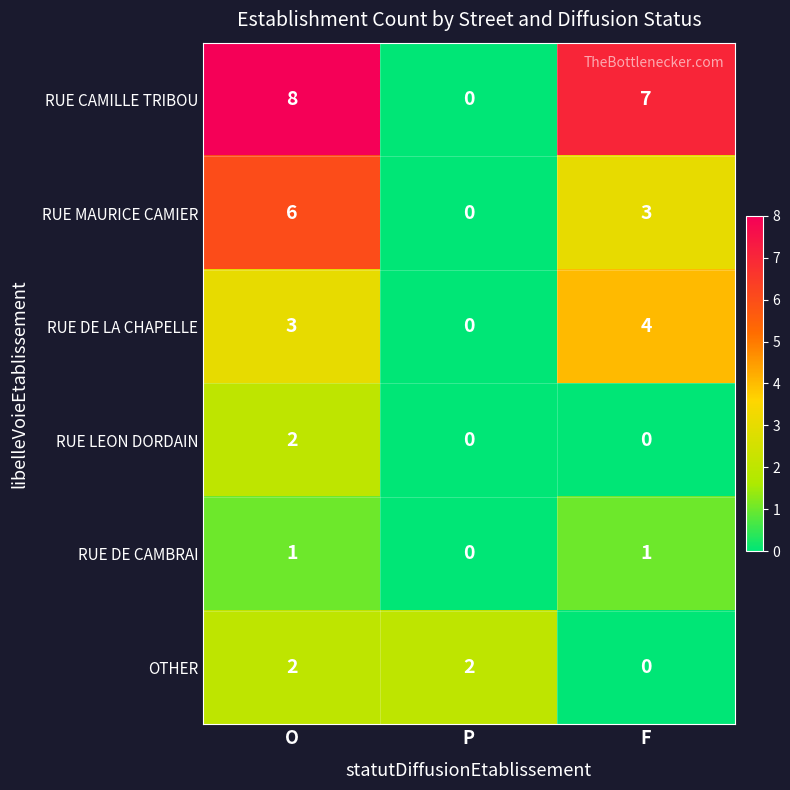

What value does the RUE DE LA CHAPELLE series have at O?

3